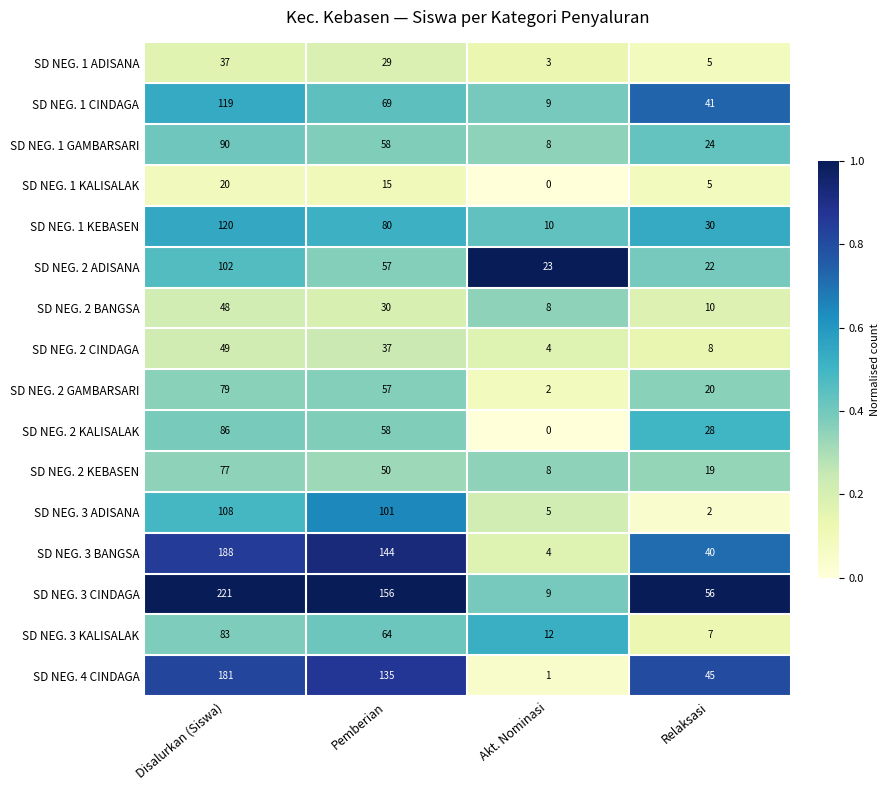

Rank the series by their maximum value, from highest to lowest.

SD NEG. 3 CINDAGA, SD NEG. 3 BANGSA, SD NEG. 4 CINDAGA, SD NEG. 1 KEBASEN, SD NEG. 1 CINDAGA, SD NEG. 3 ADISANA, SD NEG. 2 ADISANA, SD NEG. 1 GAMBARSARI, SD NEG. 2 KALISALAK, SD NEG. 3 KALISALAK, SD NEG. 2 GAMBARSARI, SD NEG. 2 KEBASEN, SD NEG. 2 CINDAGA, SD NEG. 2 BANGSA, SD NEG. 1 ADISANA, SD NEG. 1 KALISALAK